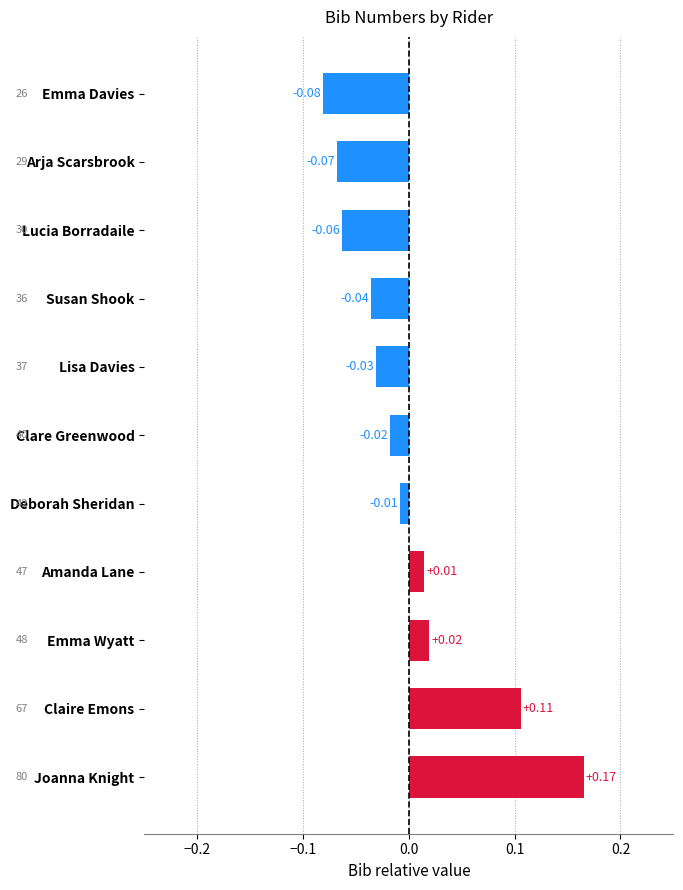

Between Lucia Borradaile and Lisa Davies, which is larger?

Lisa Davies